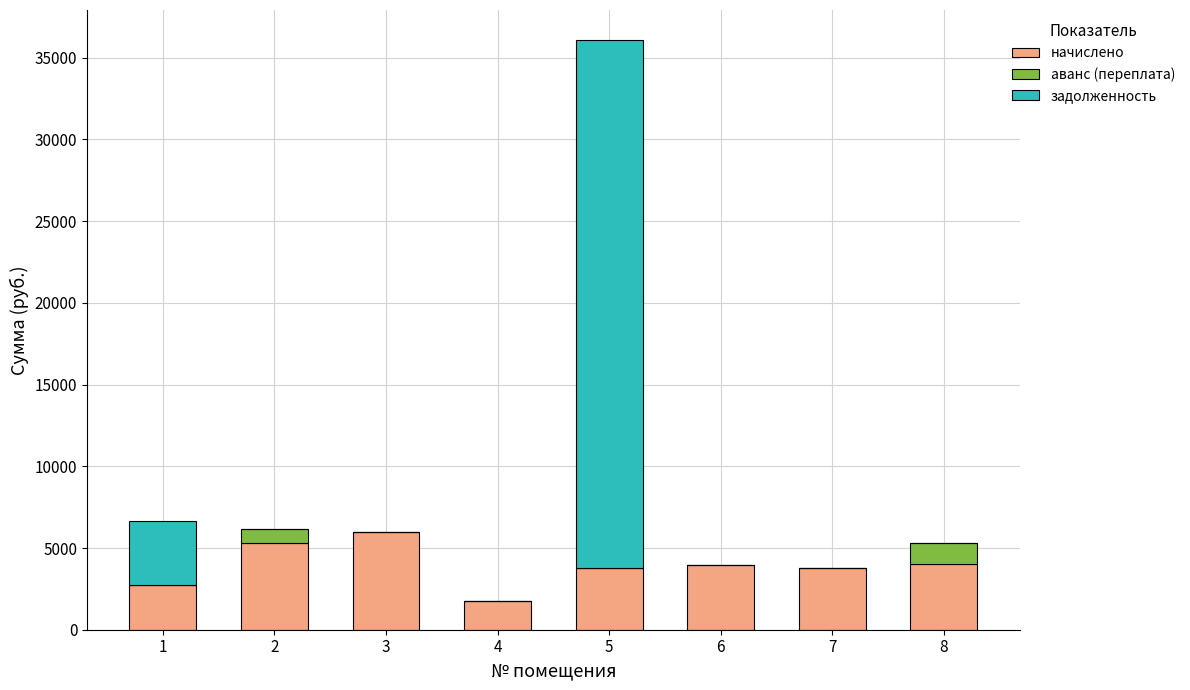

At which category is the sum across all series the highest?

5